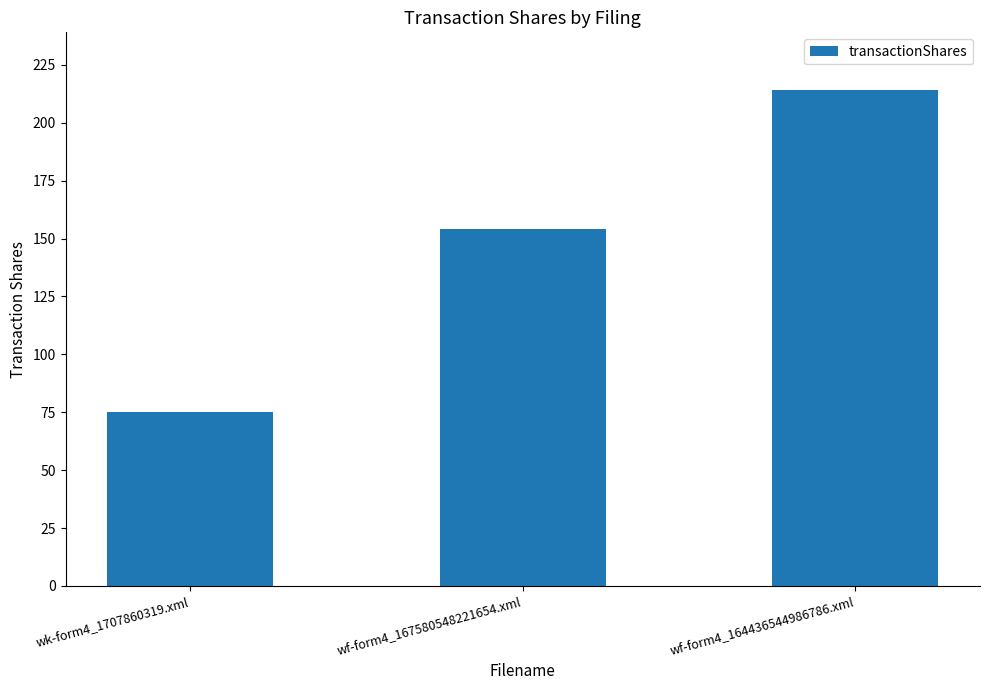

Rank the categories by value from lowest to highest.

wk-form4_1707860319.xml, wf-form4_167580548221654.xml, wf-form4_164436544986786.xml